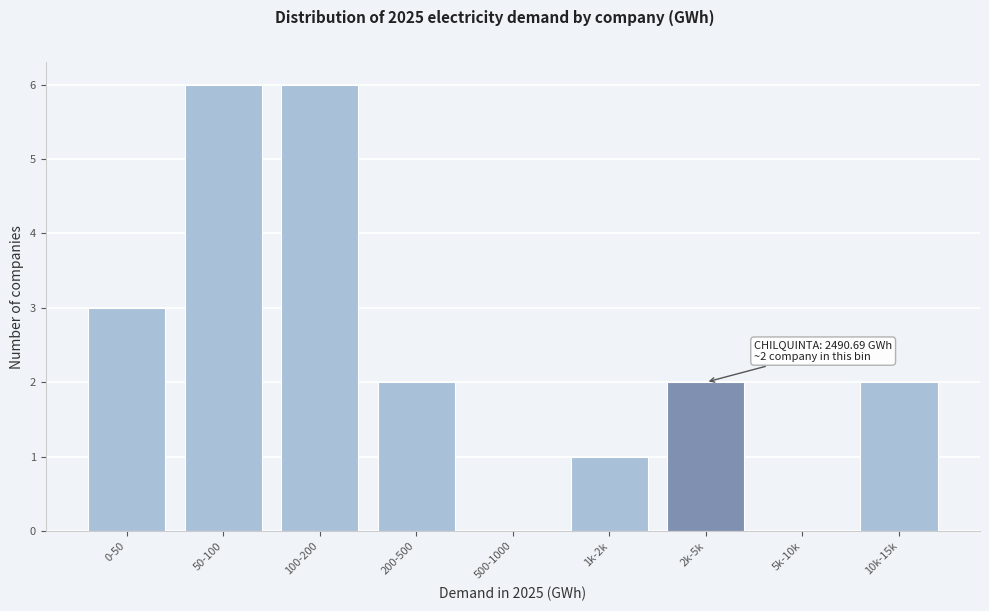

Reading left to right, extract all data points from this chart.

0-50=3	50-100=6	100-200=6	200-500=2	500-1000=0	1k-2k=1	2k-5k=2	5k-10k=0	10k-15k=2